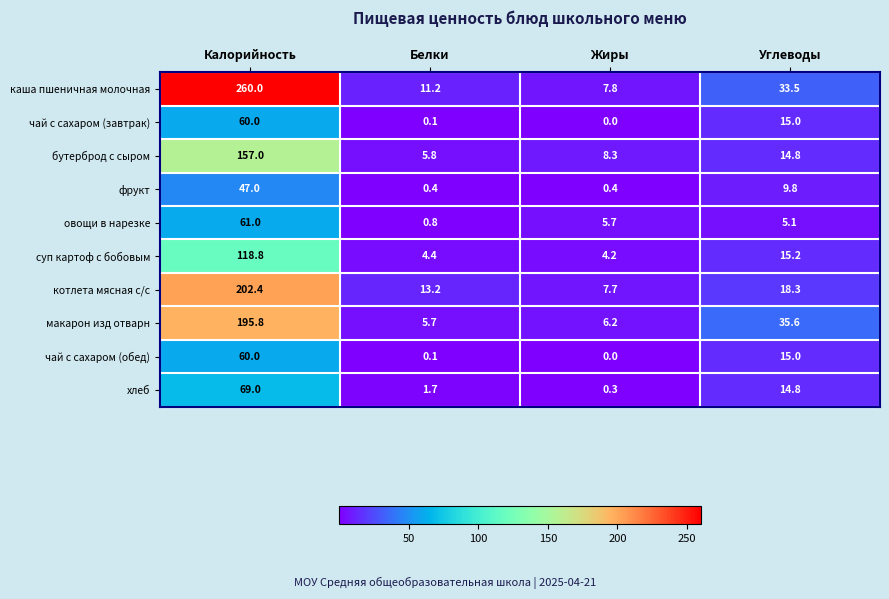

Which series has the widest spread of values?

каша пшеничная молочная